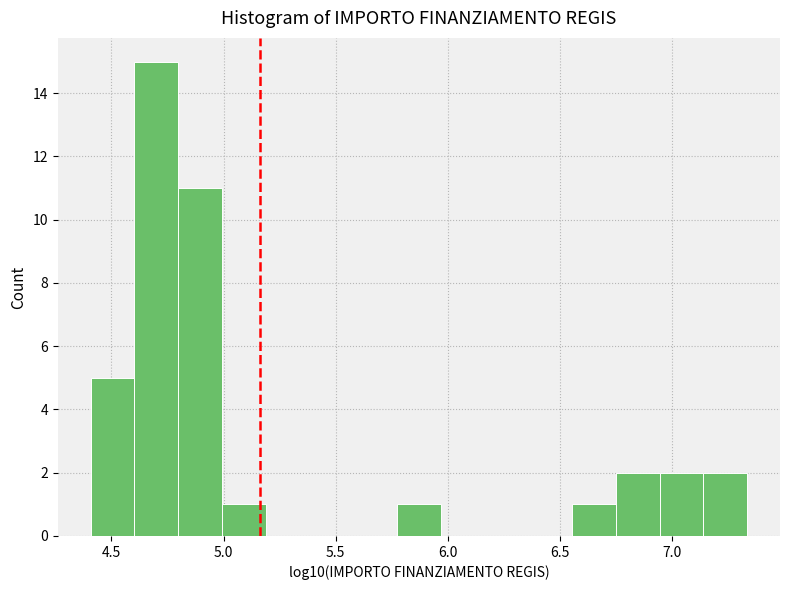

Read against the x-axis, roughly where is the centre of the tallest bar?

4.70